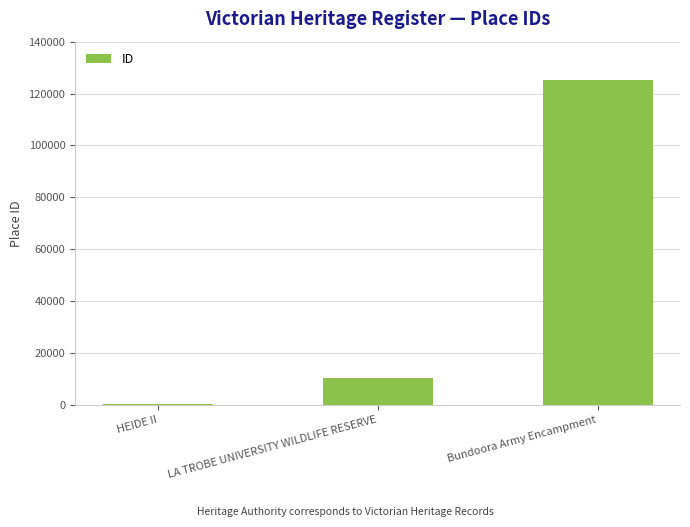

Which label corresponds to the largest value in the chart?

Bundoora Army Encampment